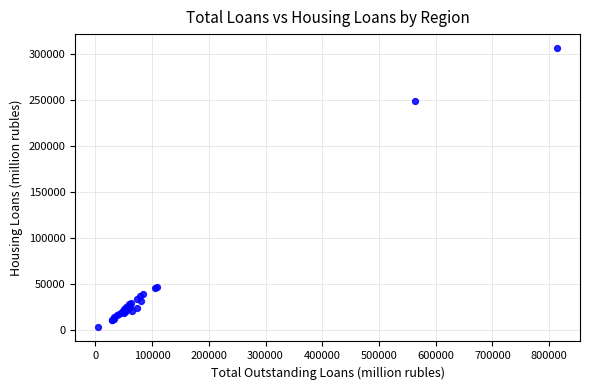

What Y value in the scatter plot is closest to 154763?

248870